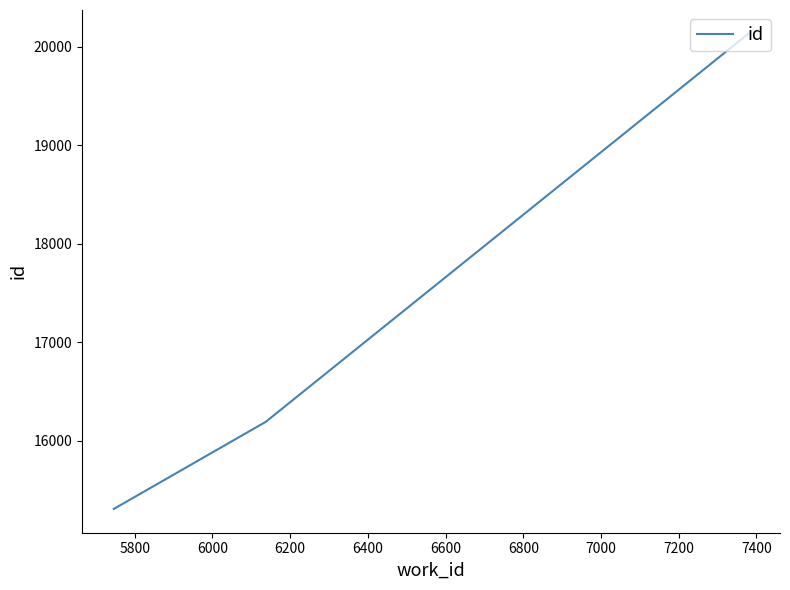

What is the sum of all values?

51629